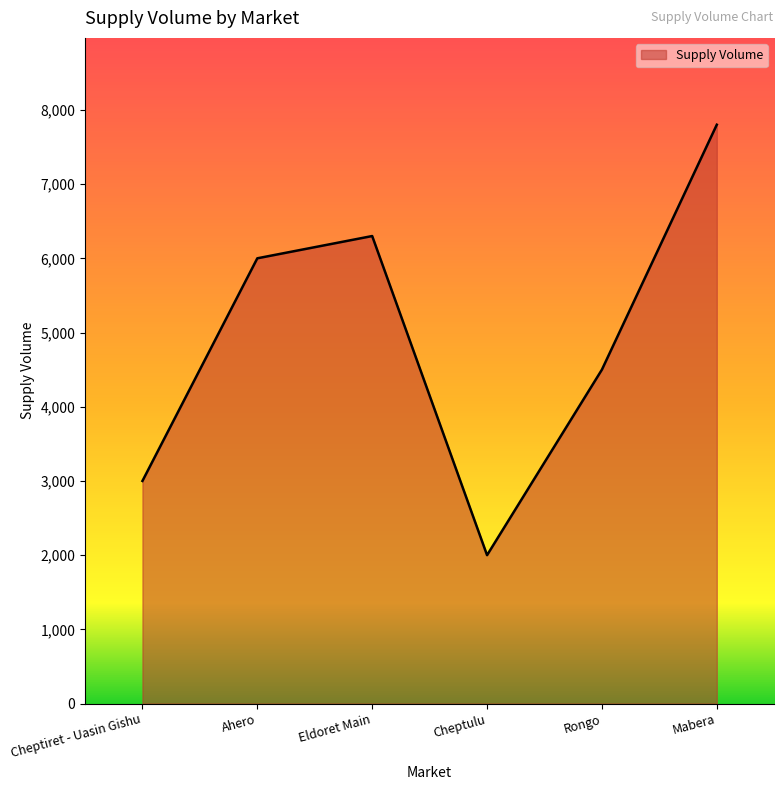

True or false: the data has more than 1 interior local peaks.

False